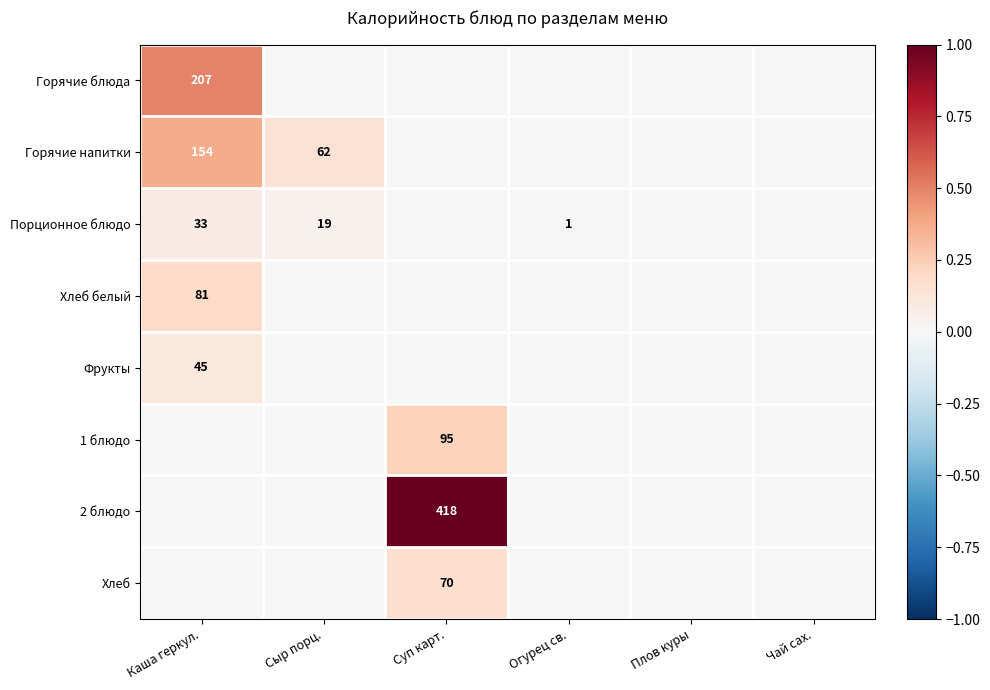

The Хлеб белый series shows 133 at Каша геркул.. True or false?

False